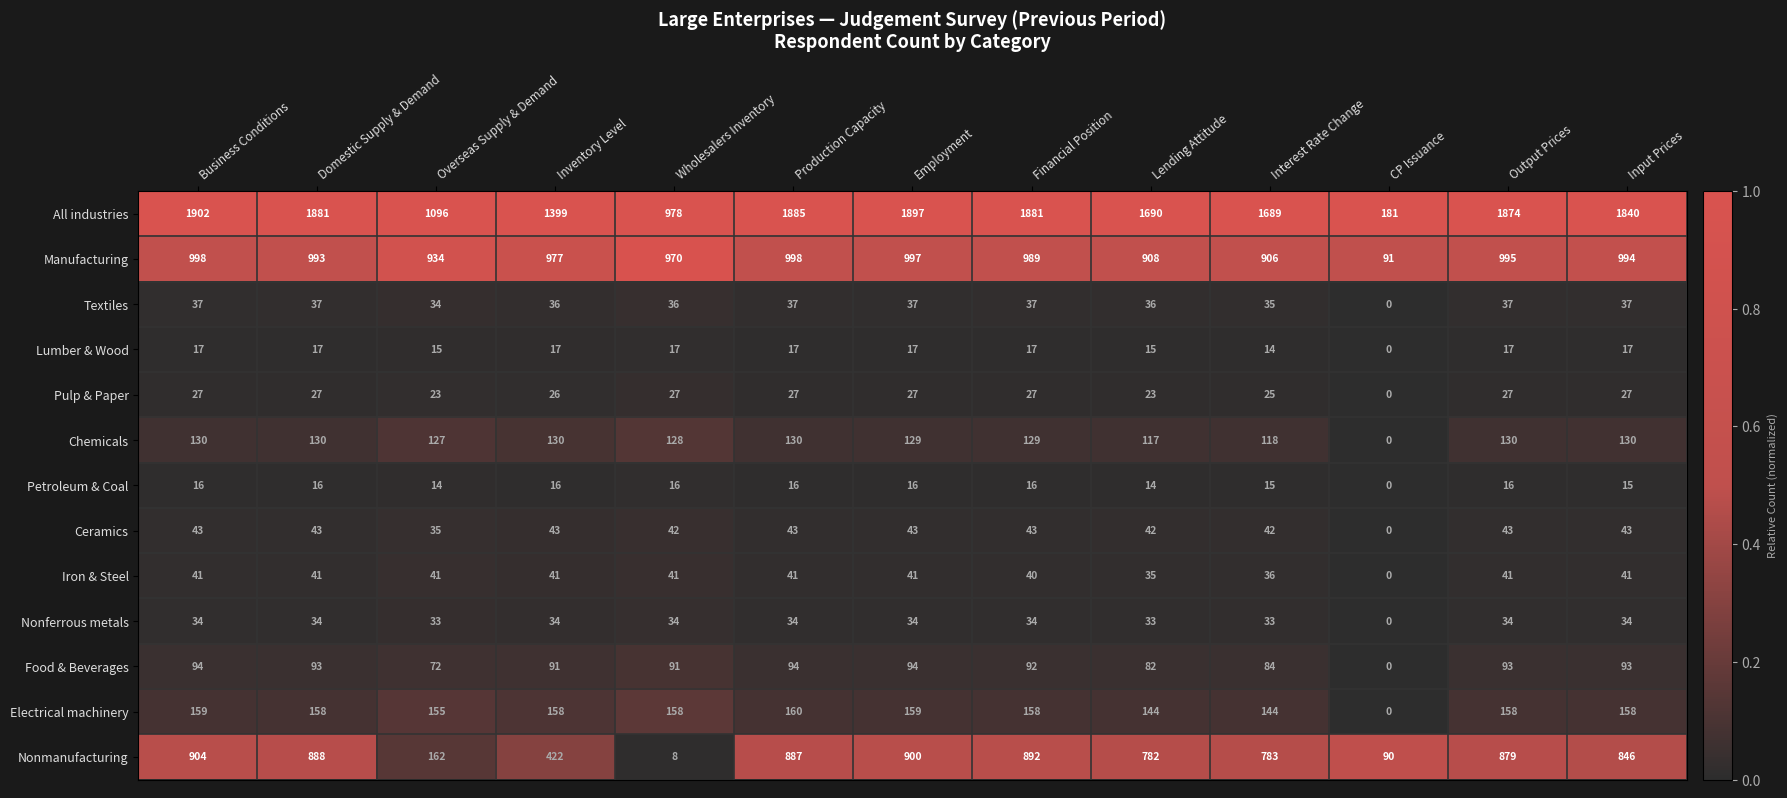

Which label corresponds to the largest value in the chart?

Business Conditions